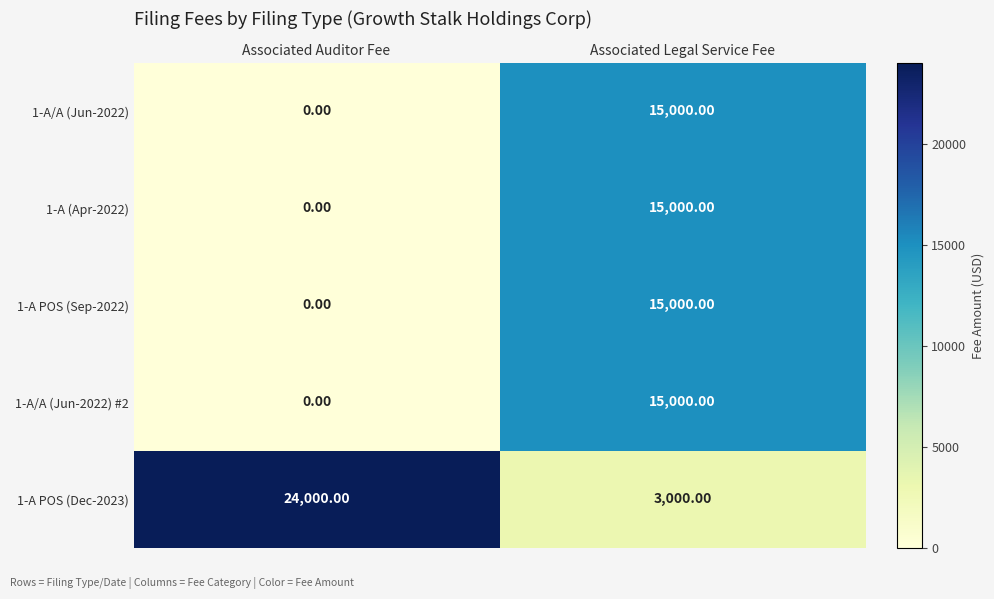

At which category does the chart reach its minimum across all series?

Associated Auditor Fee